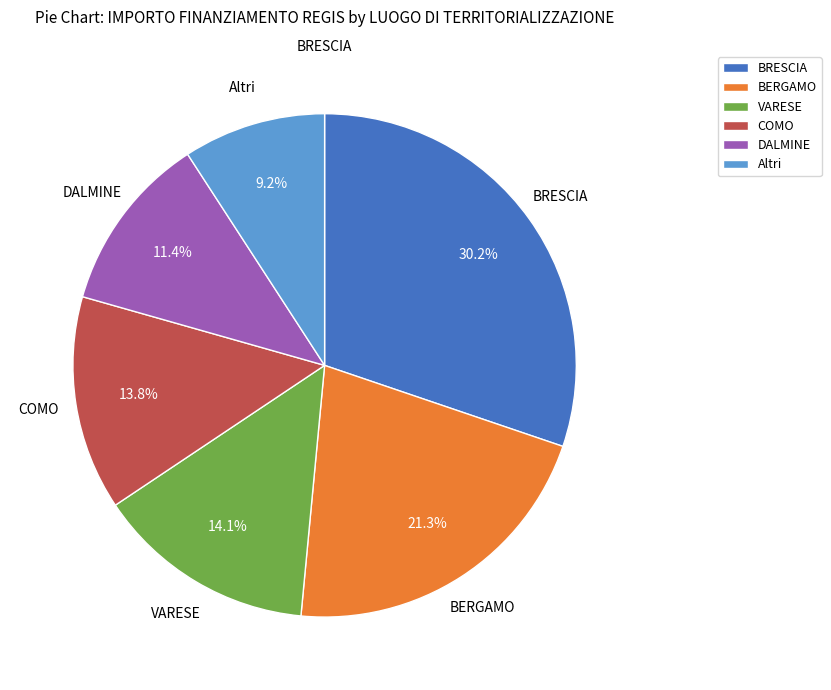

Is BRESCIA the majority of the pie?

No